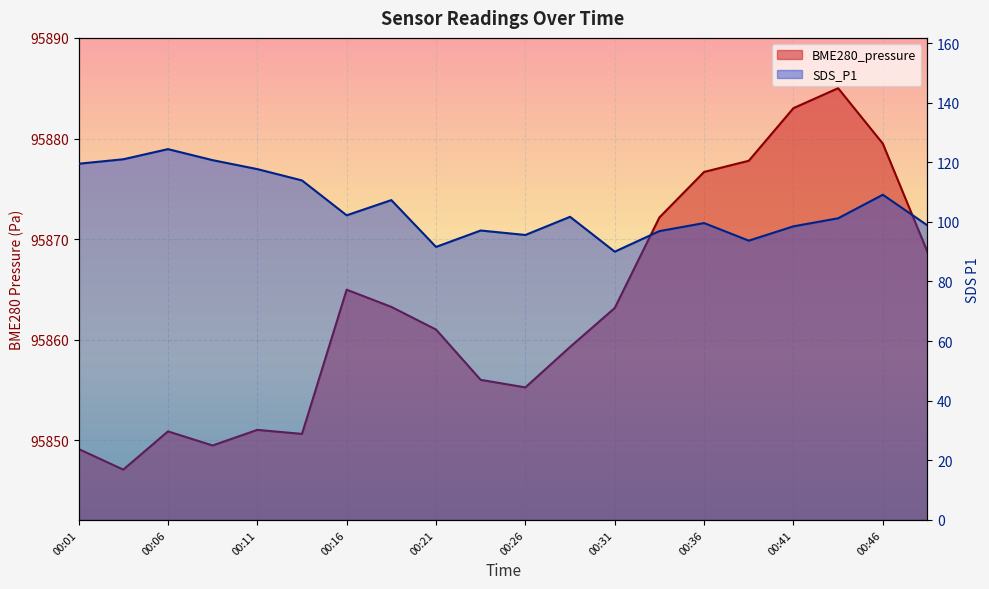

What is the value of the BME280_pressure point at the 10th from the left?

95856.0